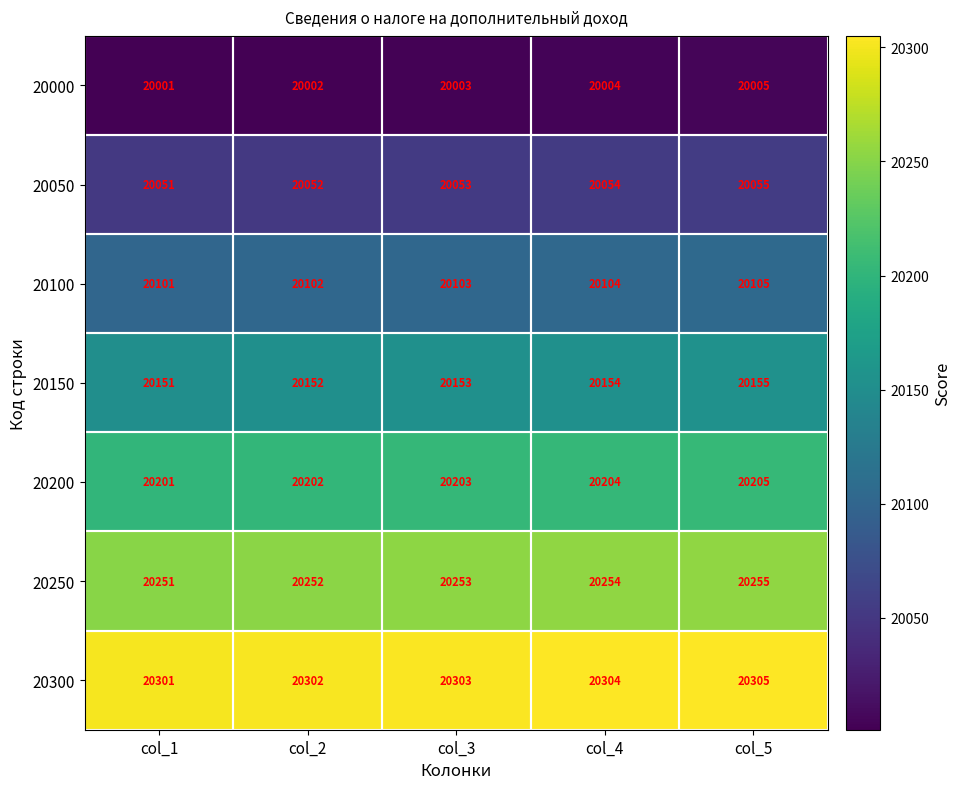

What is the difference between the highest and lowest values at col_2?

300